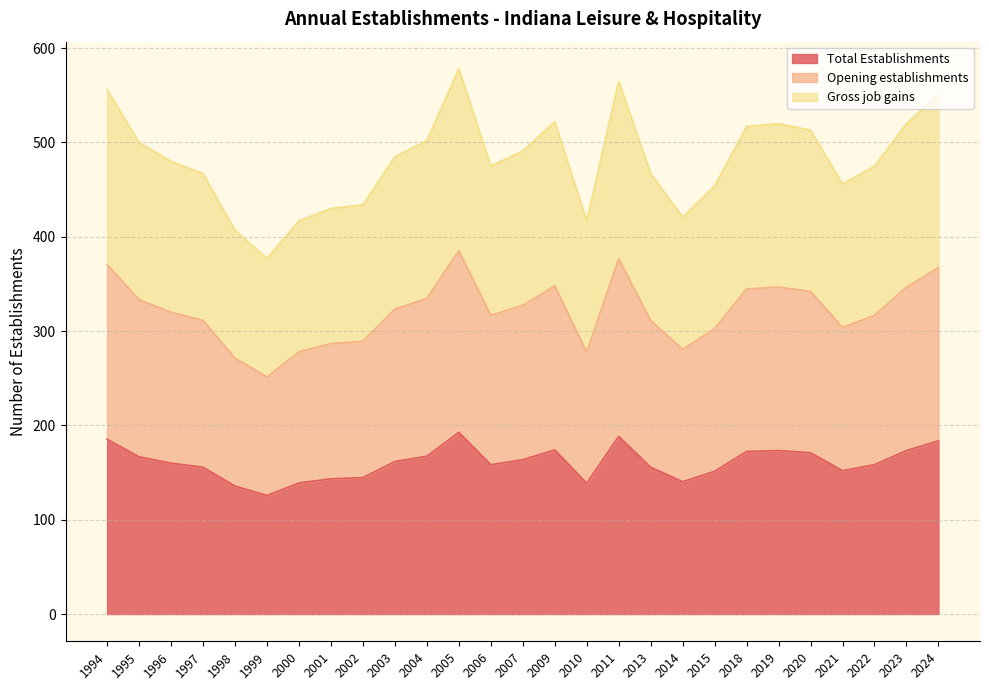

At how many categories does at least one series exceed 156?

27